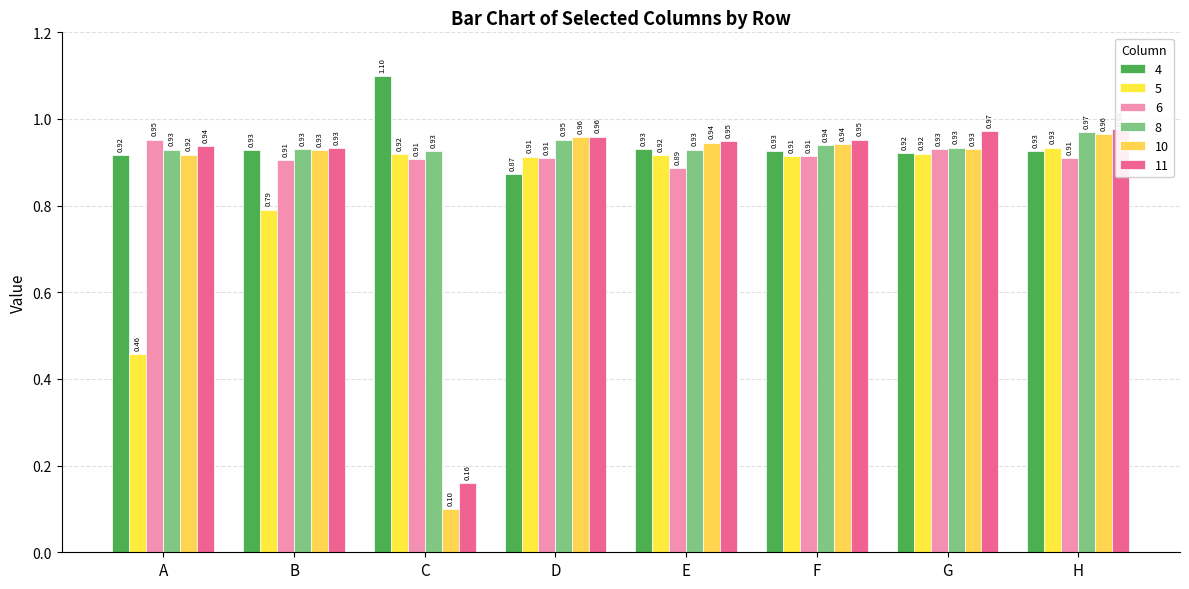

What is the difference between the highest and lowest values at E?

0.1